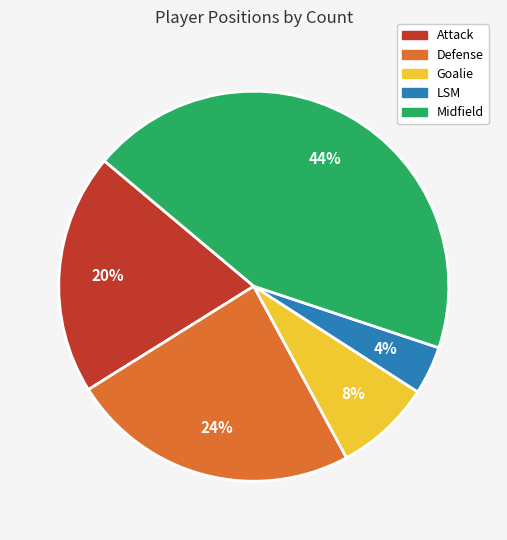

Count the number of slices in the pie.

5